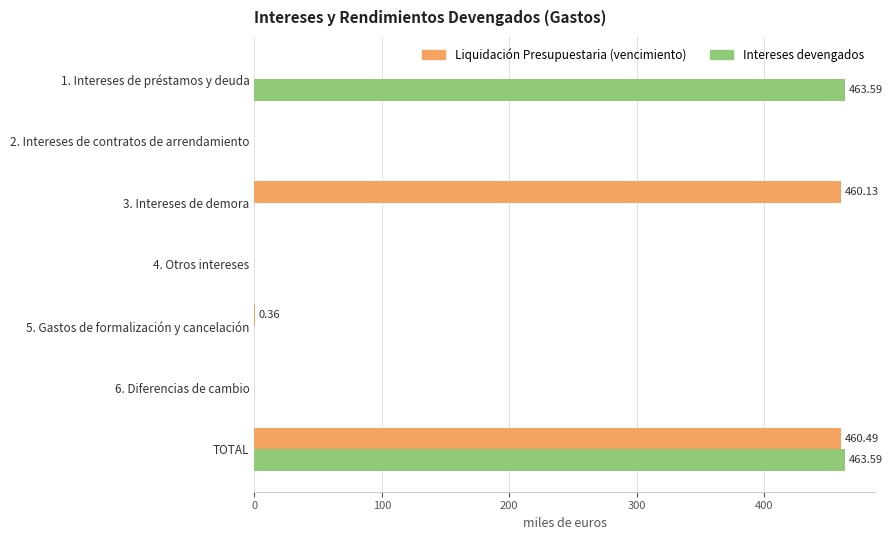

At which category is the sum across all series the highest?

TOTAL